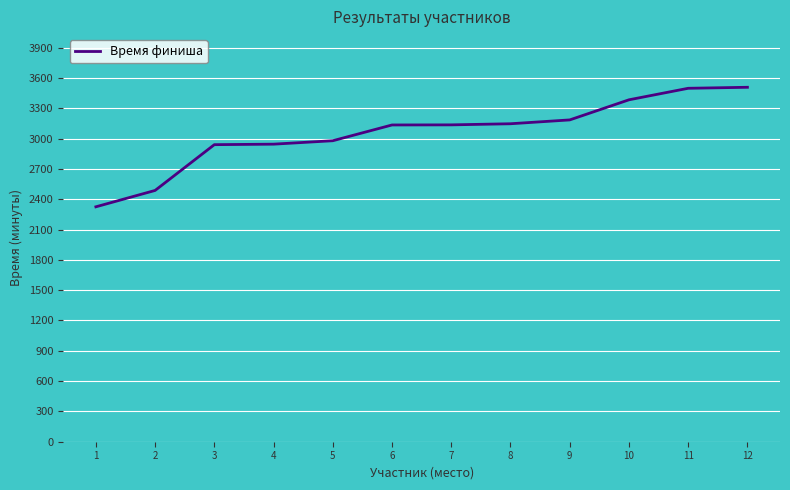

Read the value at 1.

2325